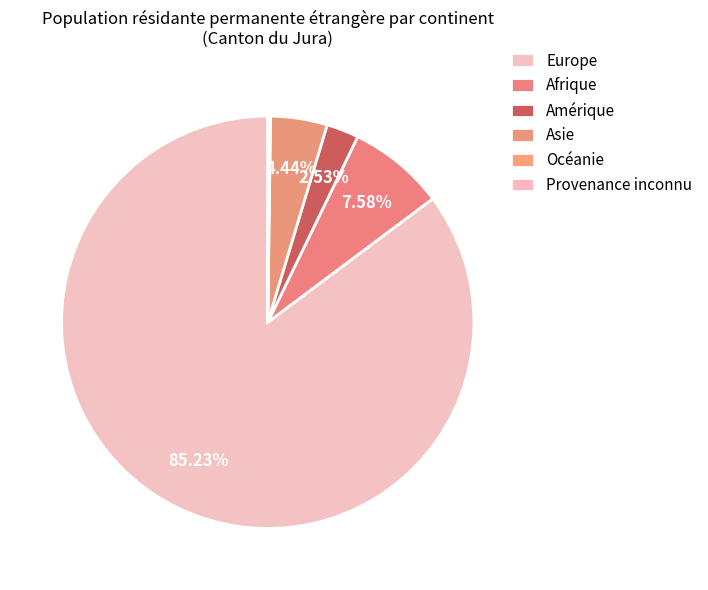

Which slice is the smallest?

Provenance inconnu